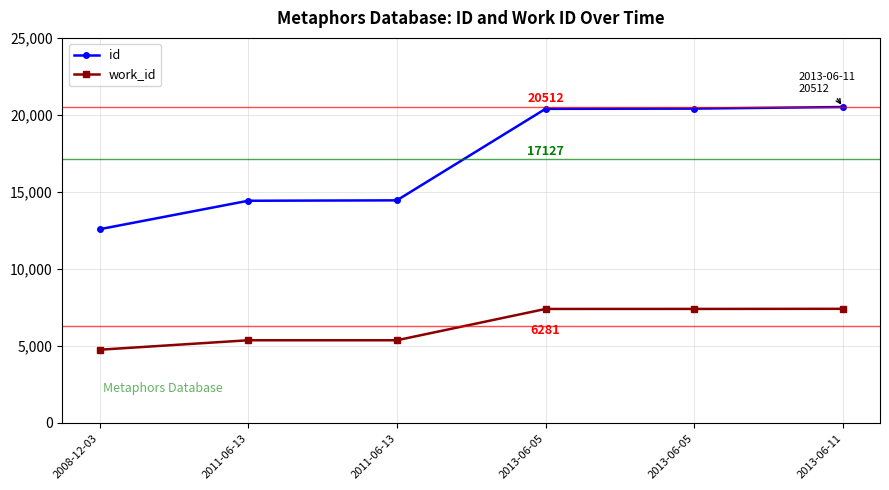

What value does the id series have at 2008-12-03, to the nearest 10?

12580